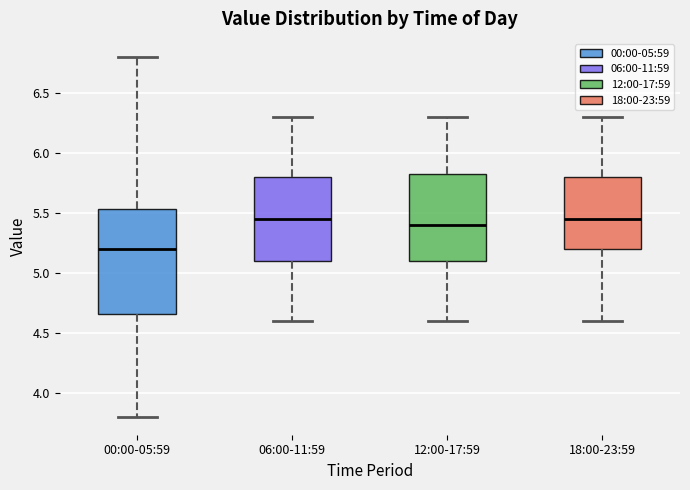

Reading left to right, transcribe this box plot: for each box, give where its median line is, the range the box spans, and where its two whiskers end, as read against the y-axis. The values are not printed on the chart, so give them approximately, as read against the axis.

00:00-05:59: median 5.20, box 4.65 to 5.55, whiskers 3.80 to 6.80
06:00-11:59: median 5.45, box 5.10 to 5.80, whiskers 4.60 to 6.30
12:00-17:59: median 5.40, box 5.10 to 5.85, whiskers 4.60 to 6.30
18:00-23:59: median 5.45, box 5.20 to 5.80, whiskers 4.60 to 6.30